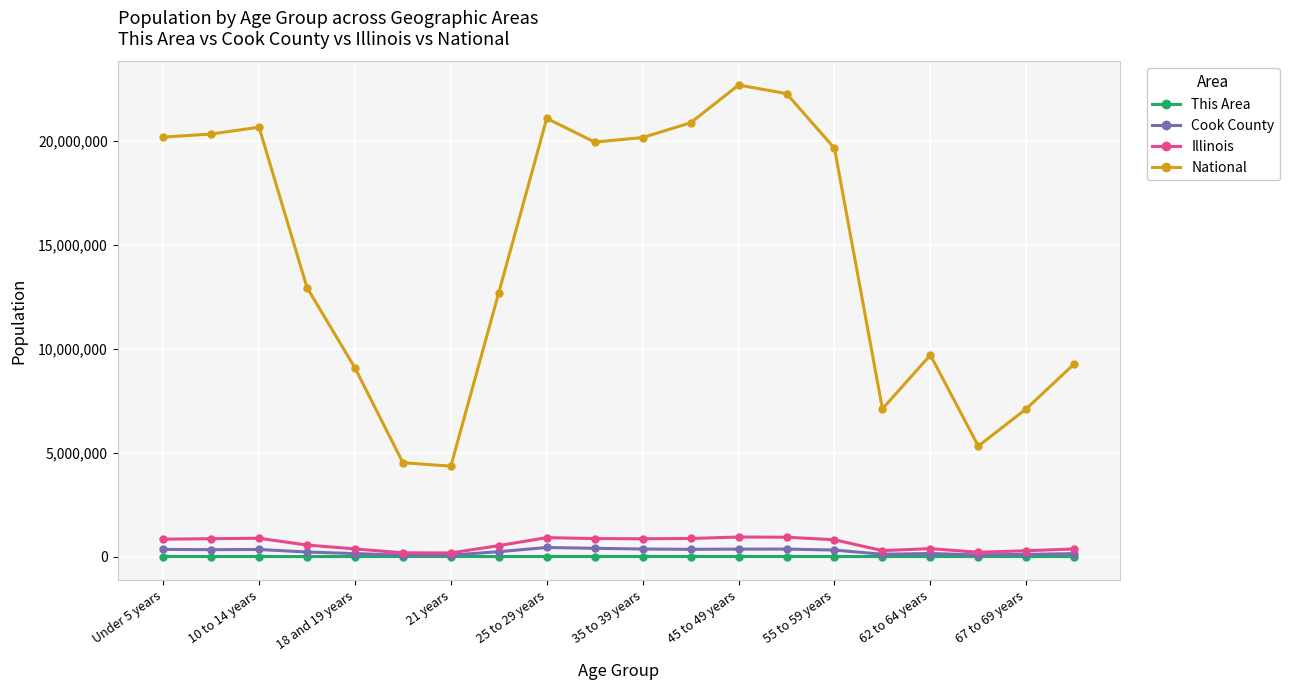

True or false: National and Cook County cross at least once.

False